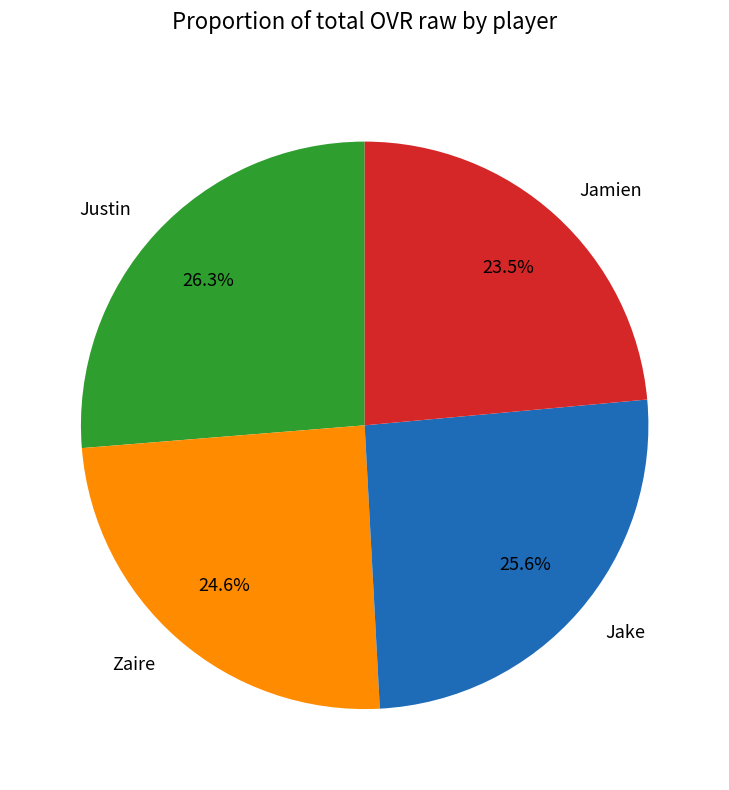

Combined, what portion of the pie is Zaire and Jake?

50.2%